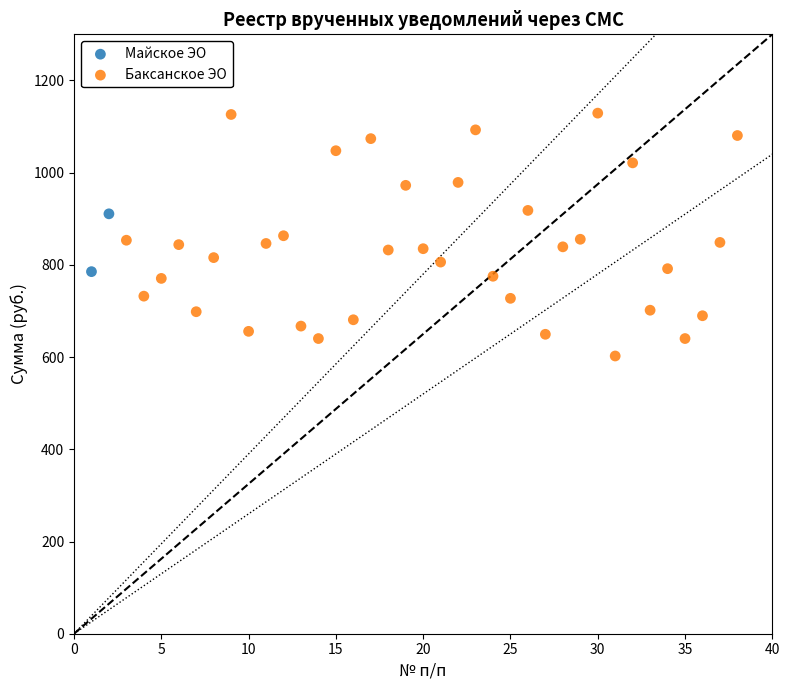

What are all the series names shown in the legend?

Майское ЭО, Баксанское ЭО